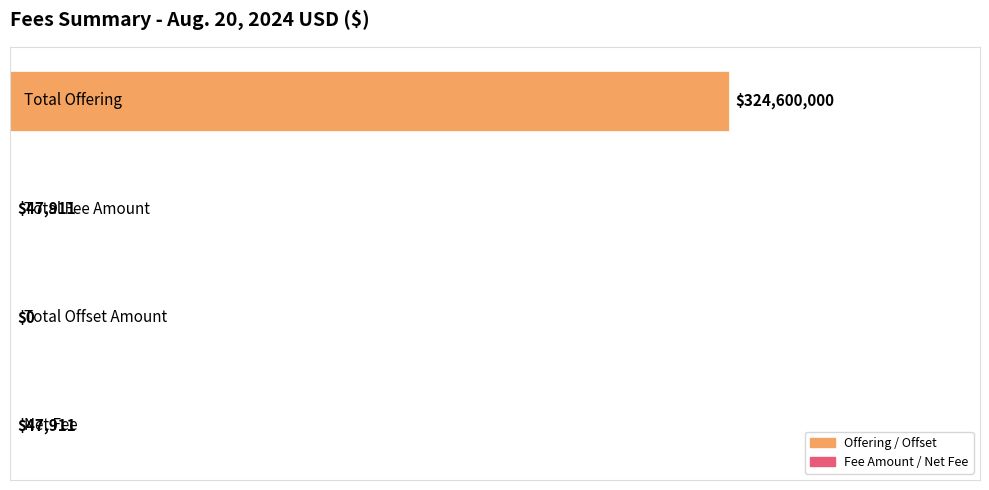

What is the maximum value shown in the chart?

324600000